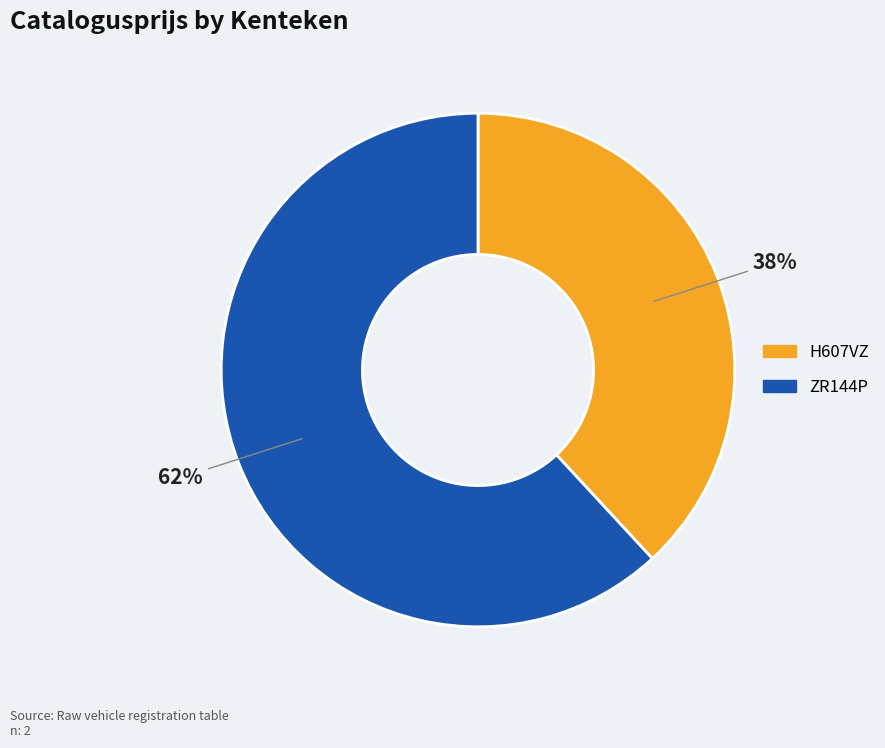

To the nearest percent, what is the difference between the ZR144P and H607VZ slice percentages?

24%